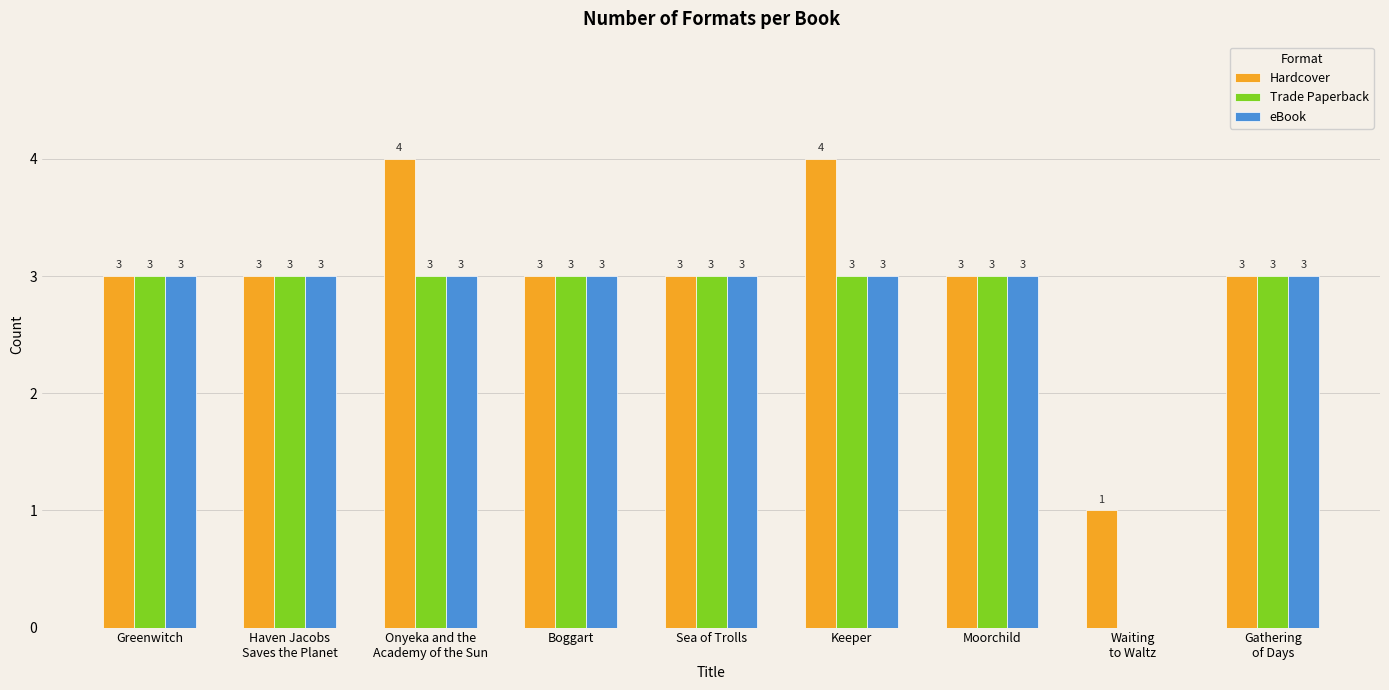

What value does the Trade Paperback series have at Gathering
of Days?

3